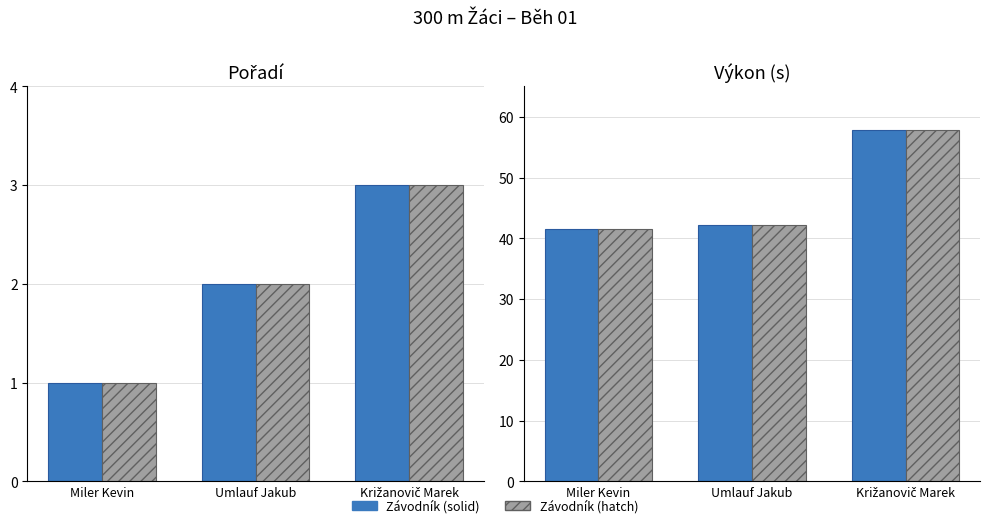

How many categories are shown in the chart?

3